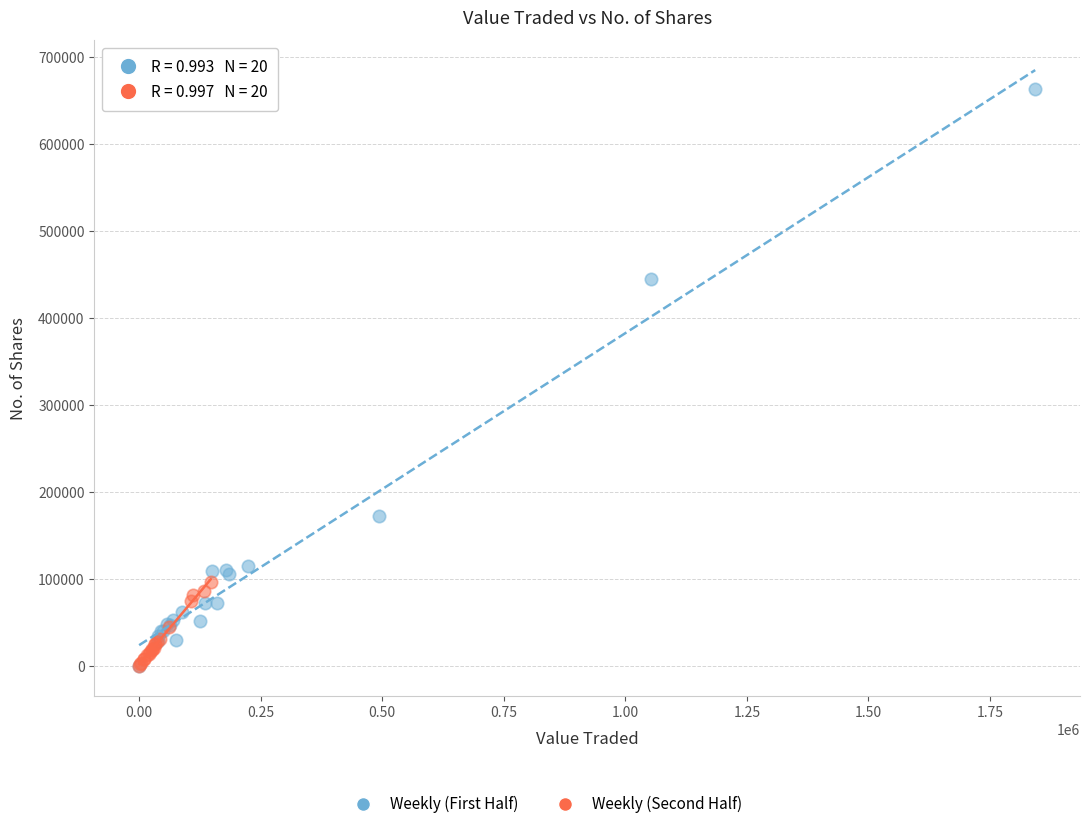

Which series contains the highest Y value?

Weekly (First Half)